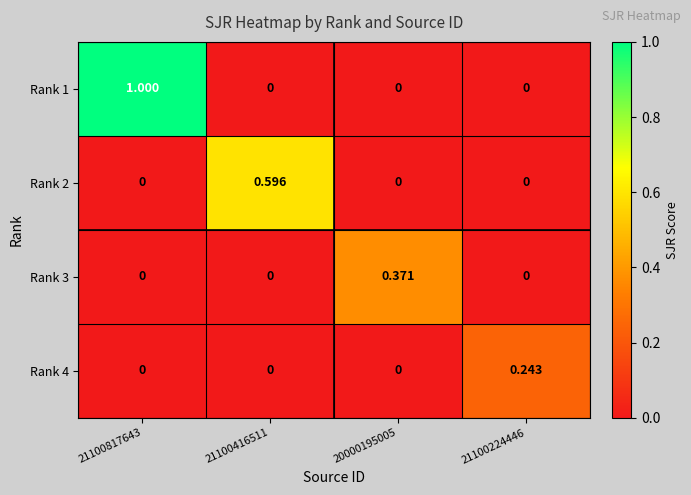

How many categories are shown in the chart?

4